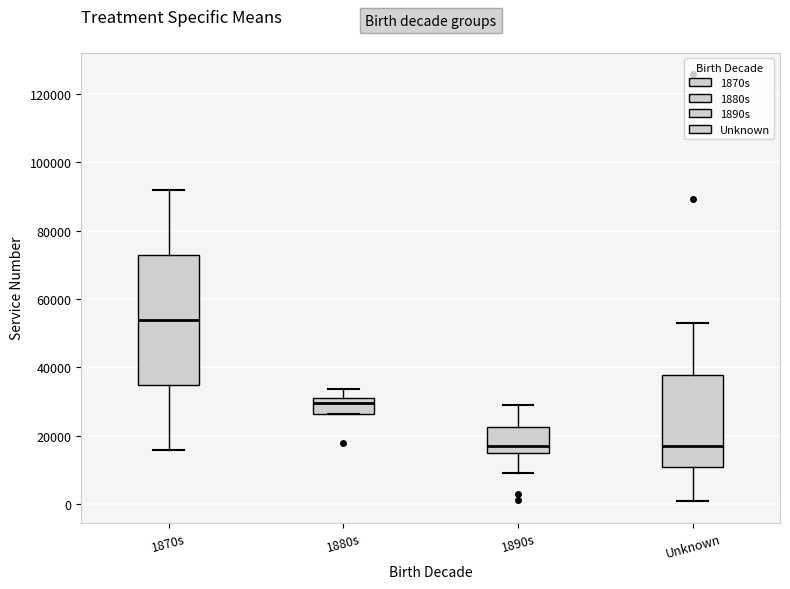

Which box is the tallest, from its lower edge to its upper edge?

1870s